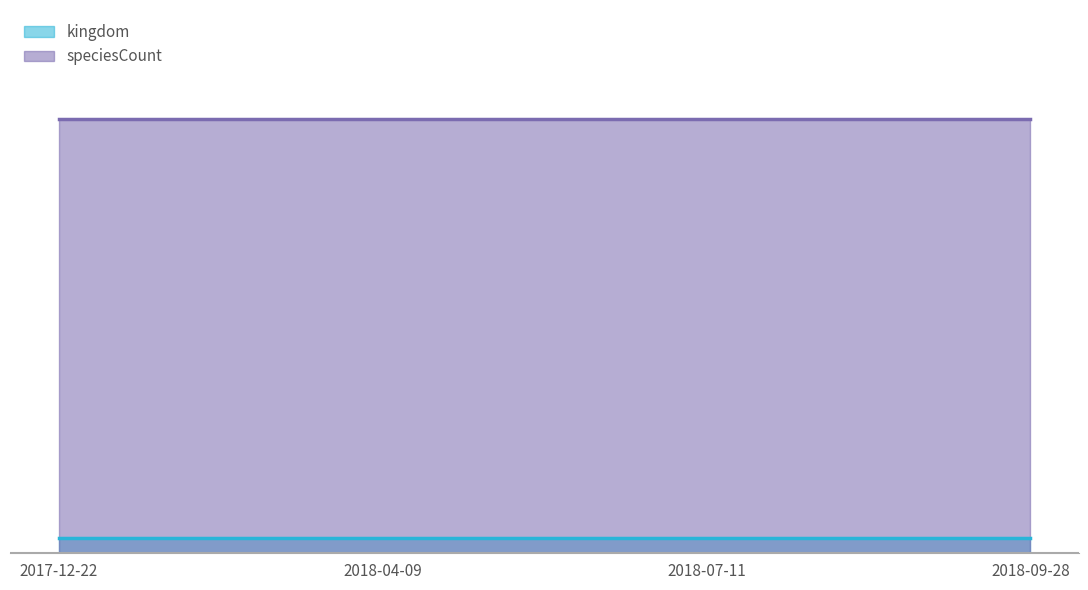

Rank the series by their average value, from highest to lowest.

speciesCount, kingdom